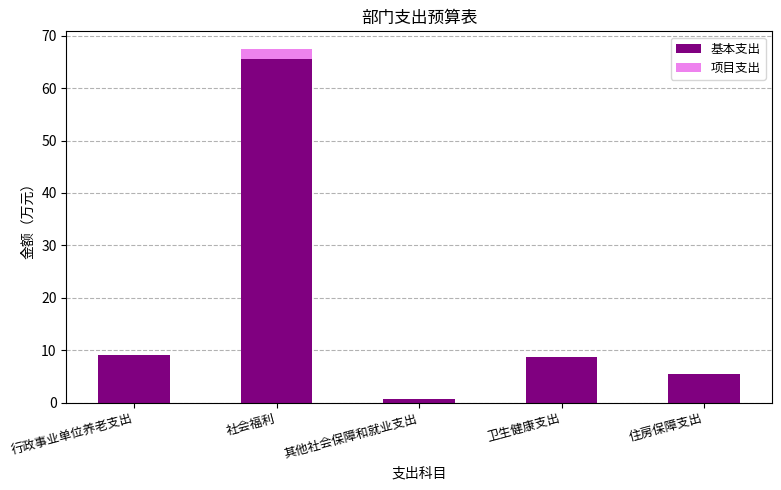

What value does the 基本支出 series have at 社会福利?

65.5